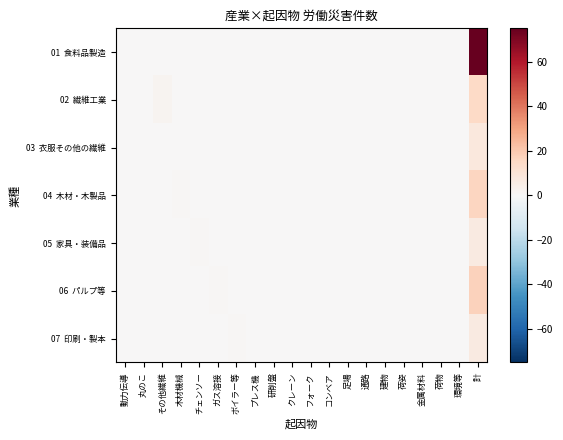

Between ガス溶接 and 通路, which is larger?

ガス溶接